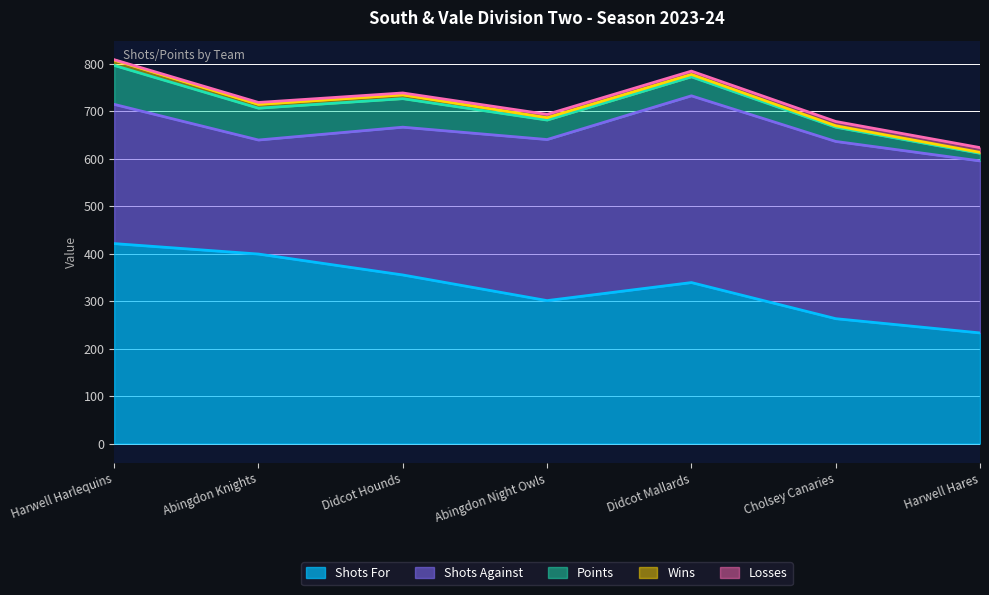

Is the value of Wins at Harwell Hares greater than the value of Points at Harwell Harlequins?

No